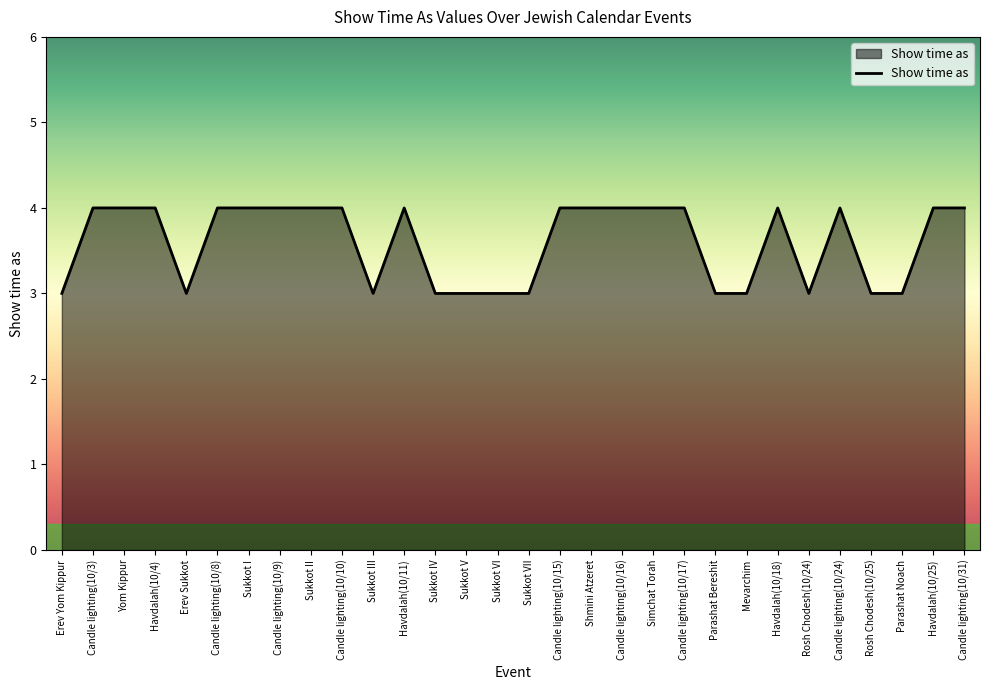

The chart shows a value of 6 at Simchat Torah. True or false?

False